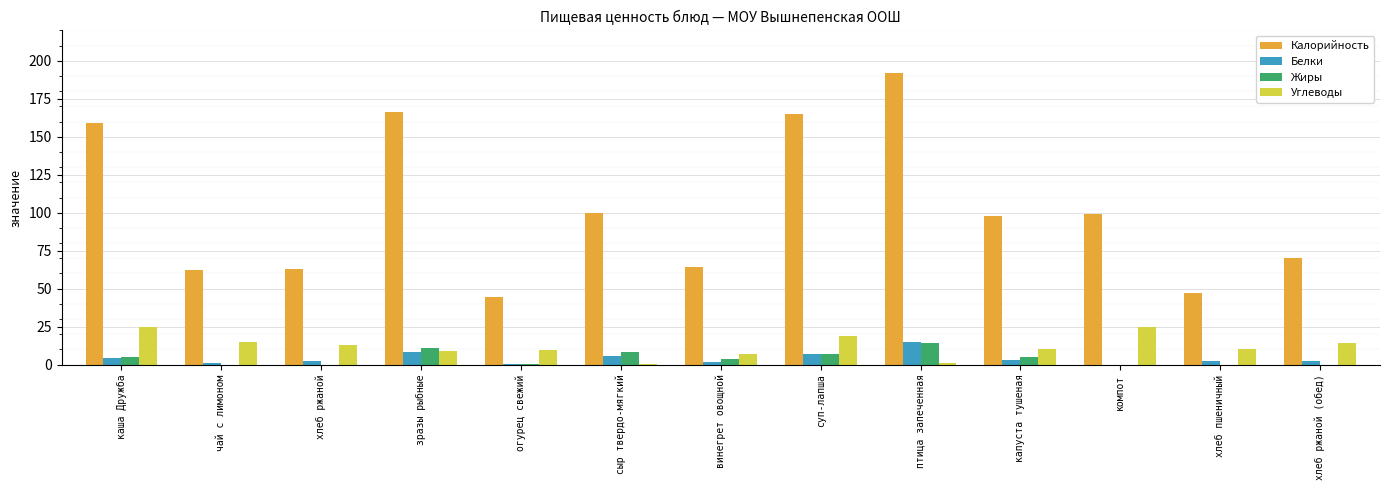

Which series has the largest total across all categories?

Калорийность